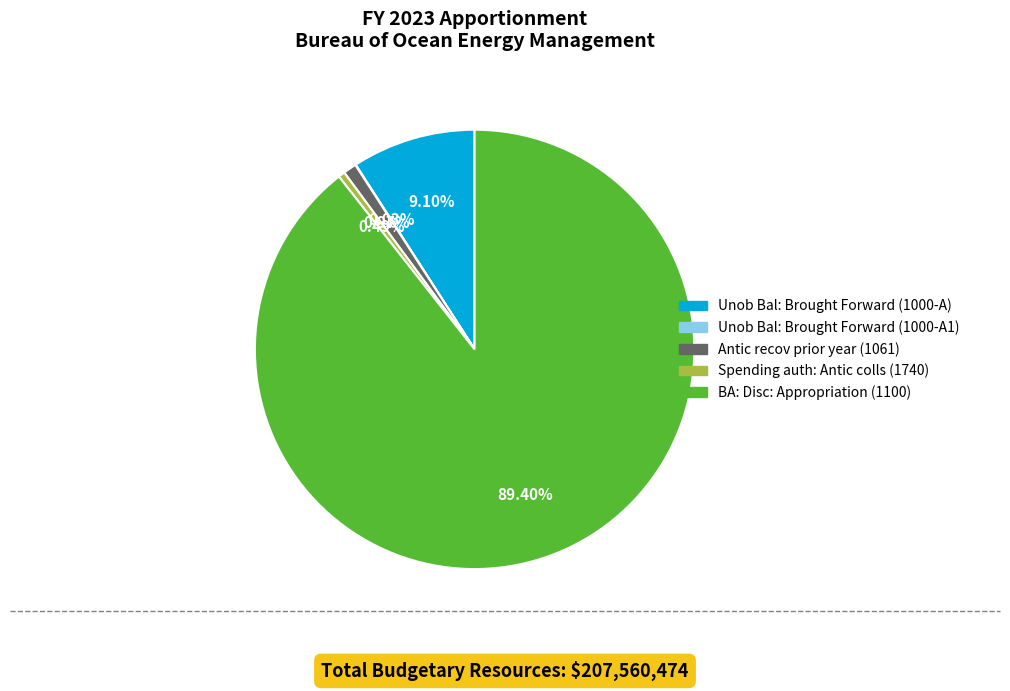

Combined, do Antic recov prior year (1061) and Unob Bal: Brought Forward (1000-A) account for over 50%?

No